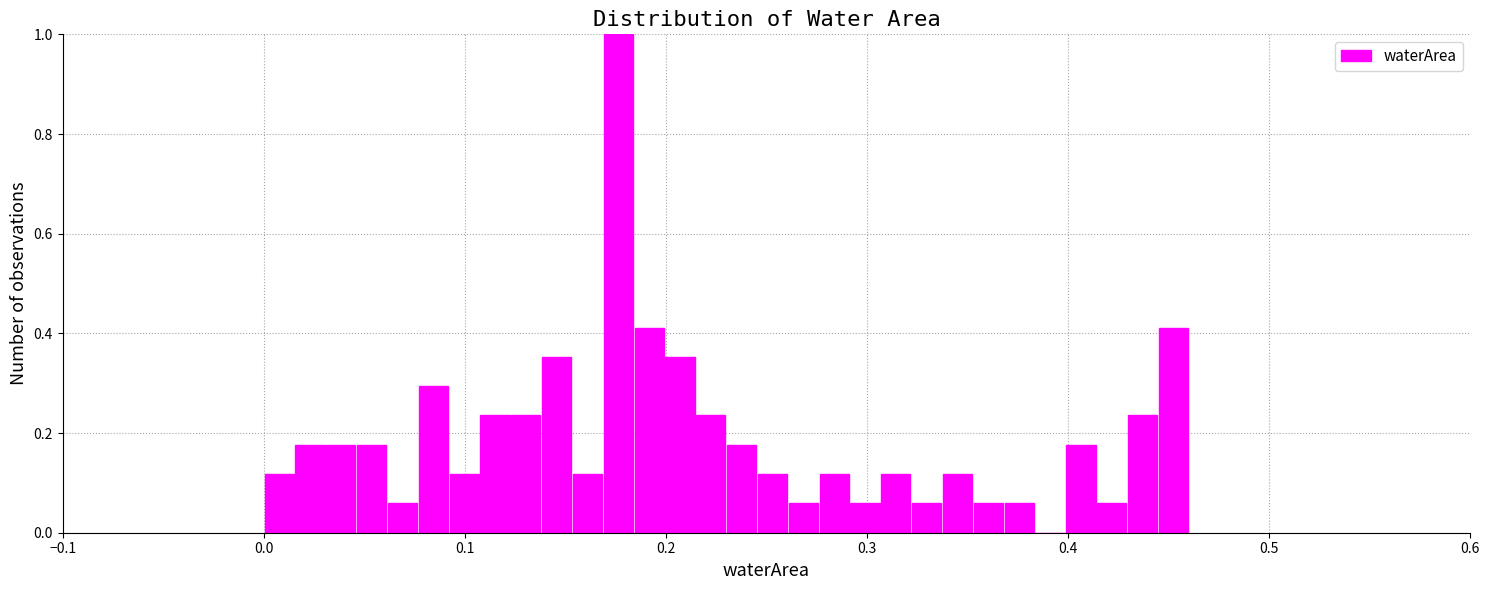

Around what value on the x-axis is the tallest bar? Give the approximate position of its centre, as read against the axis.

0.18